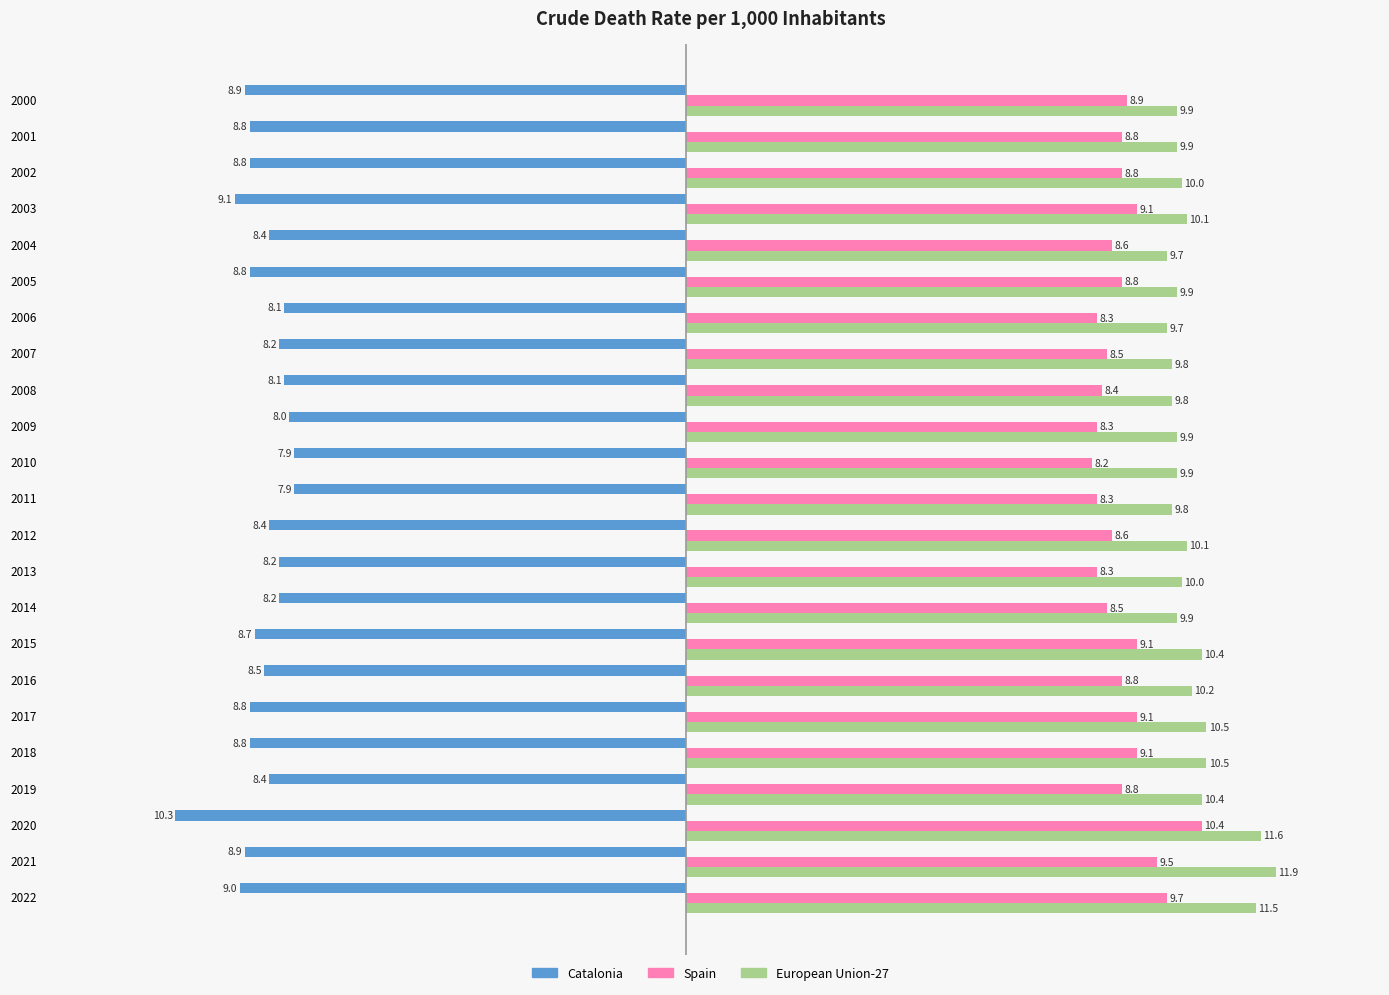

The European Union-27 series shows 13.6 at 2004. True or false?

False